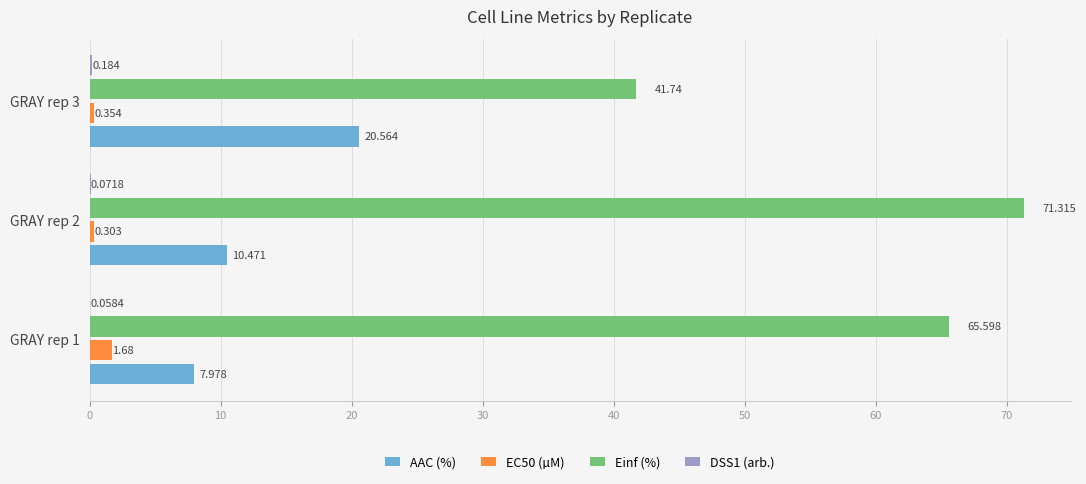

Is the value of EC50 (µM) at GRAY rep 1 greater than the value of AAC (%) at GRAY rep 3?

No